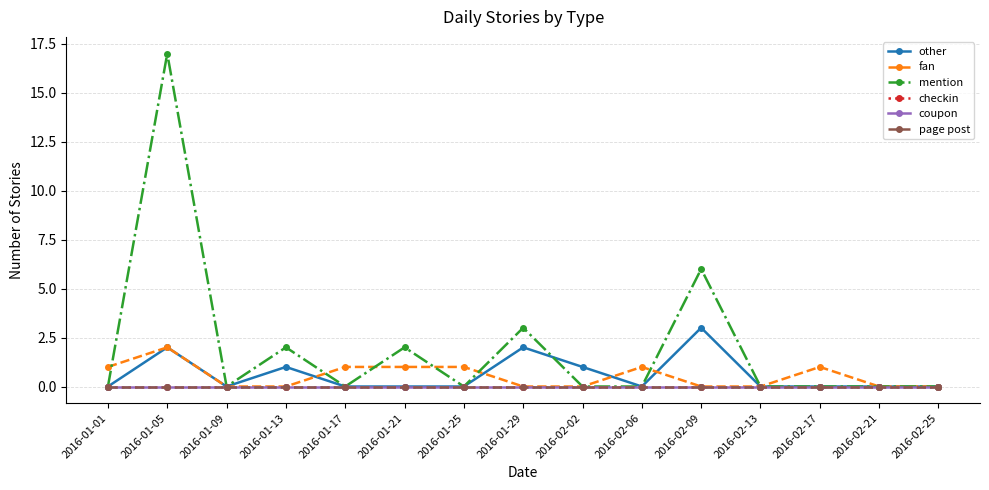

What is the sum of the mention values at 2016-02-09 and 2016-01-09?

6